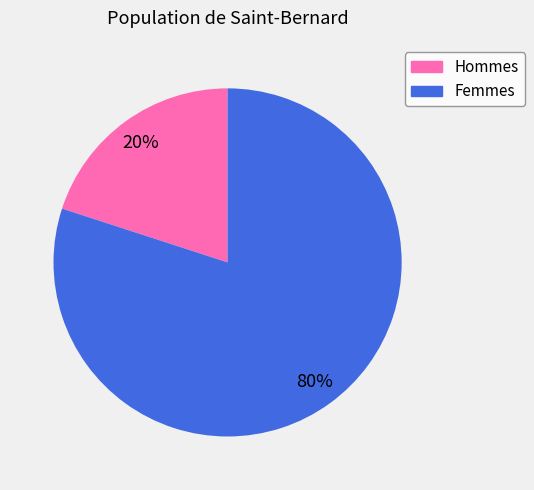

Which category has the biggest portion of the pie?

Femmes